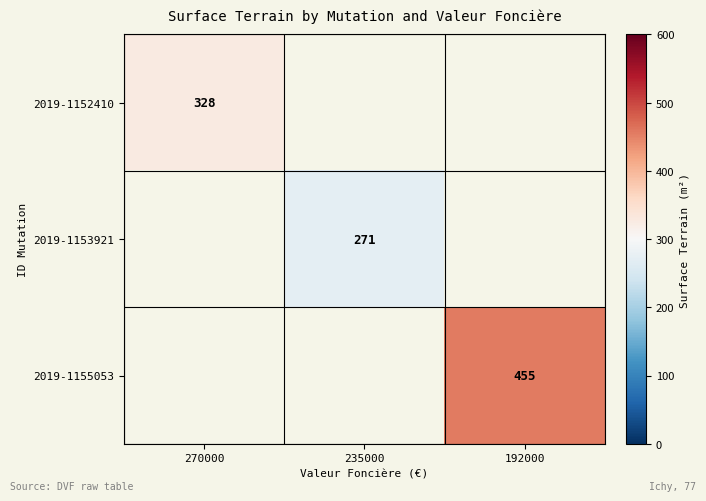

The 2019-1155053 series shows 455 at 192000. True or false?

True